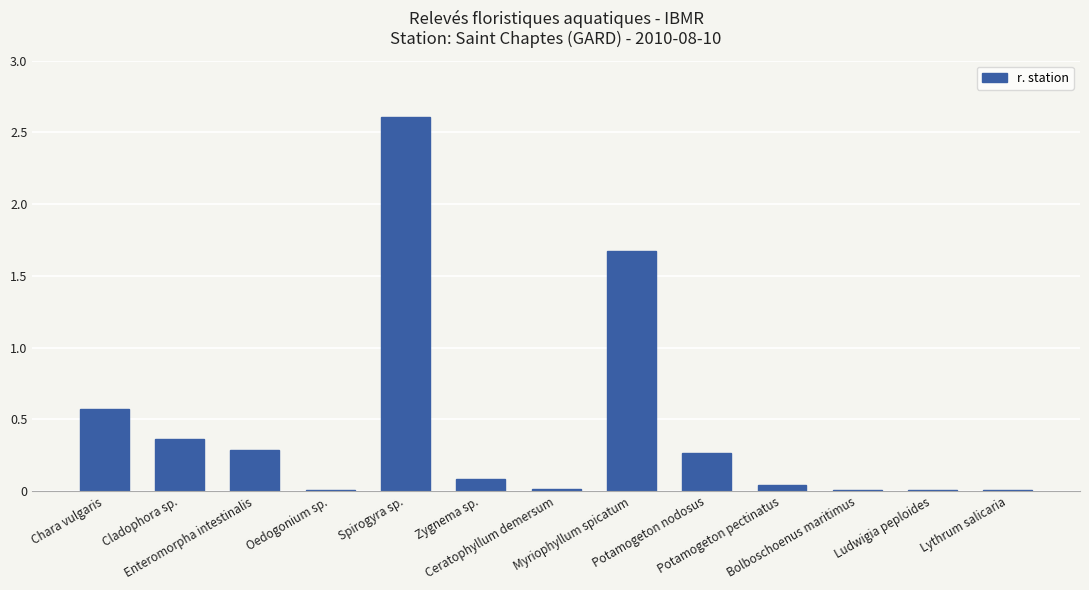

What is the sum of all values?

5.9